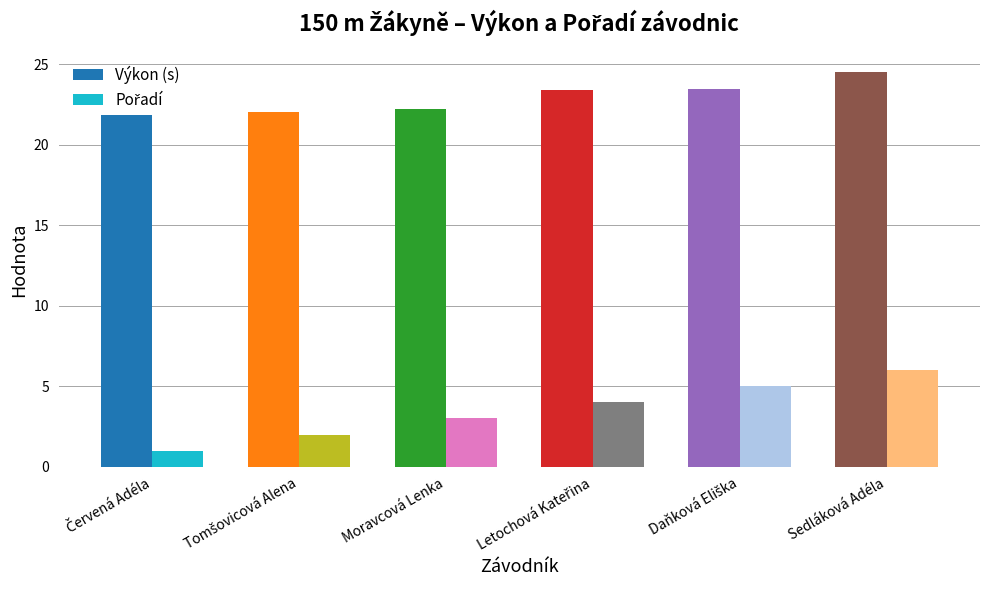

What is the total value across all series at Sedláková Adéla?

30.5